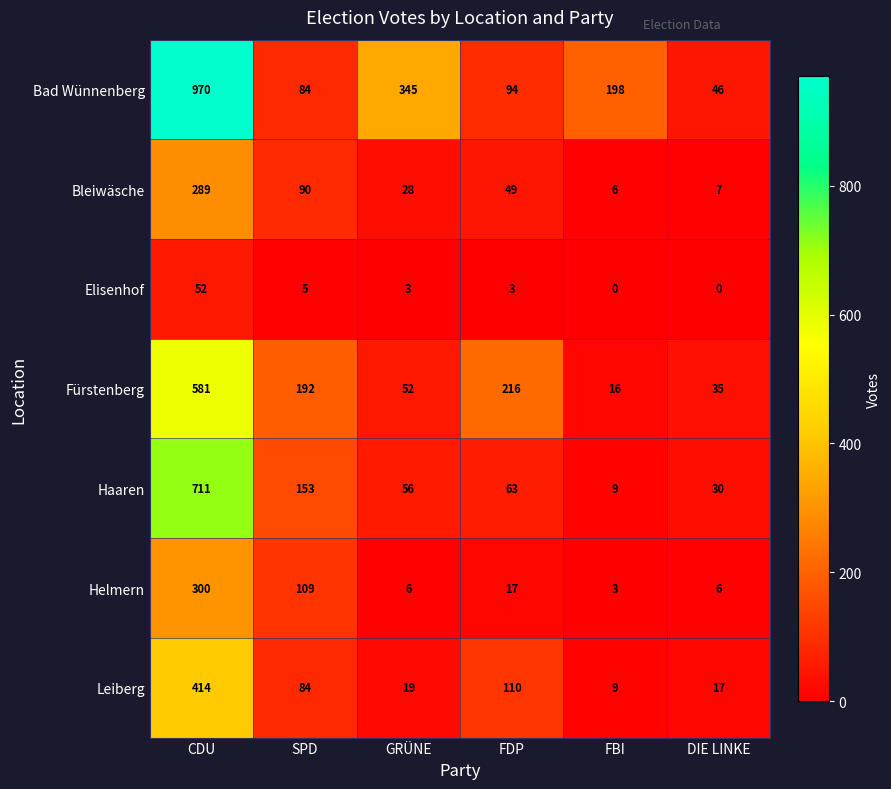

What is the difference between the Bad Wünnenberg values at DIE LINKE and FBI?

152